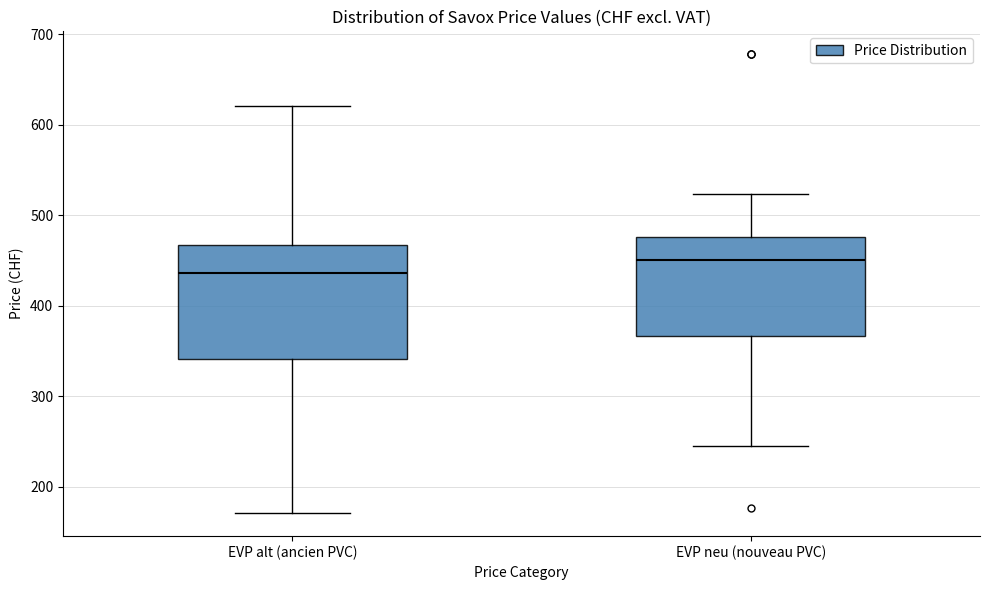

Comparing the boxes themselves (not the whiskers), which one is the tallest?

EVP alt (ancien PVC)